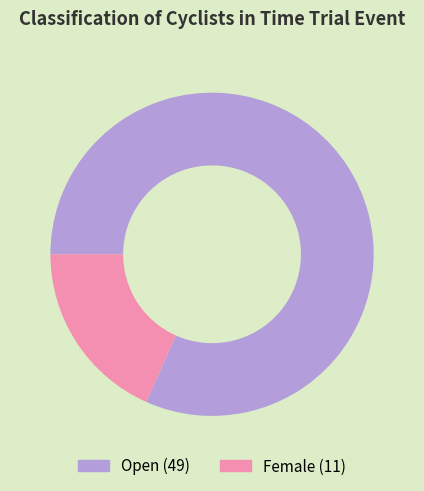

How many slices are in this pie chart?

2